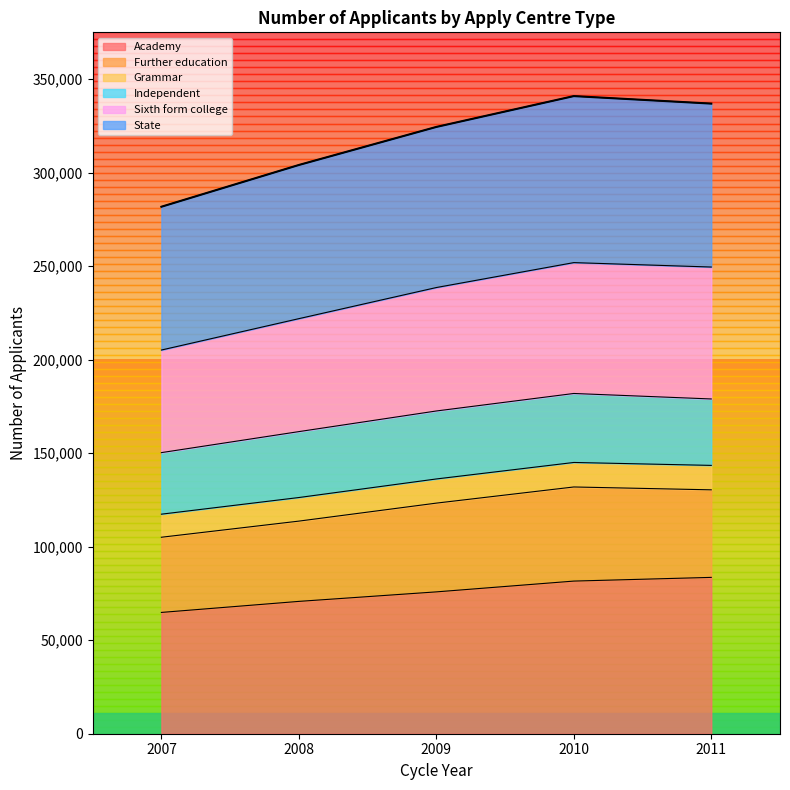

Is it true that State equals 99731 at 2007?

False